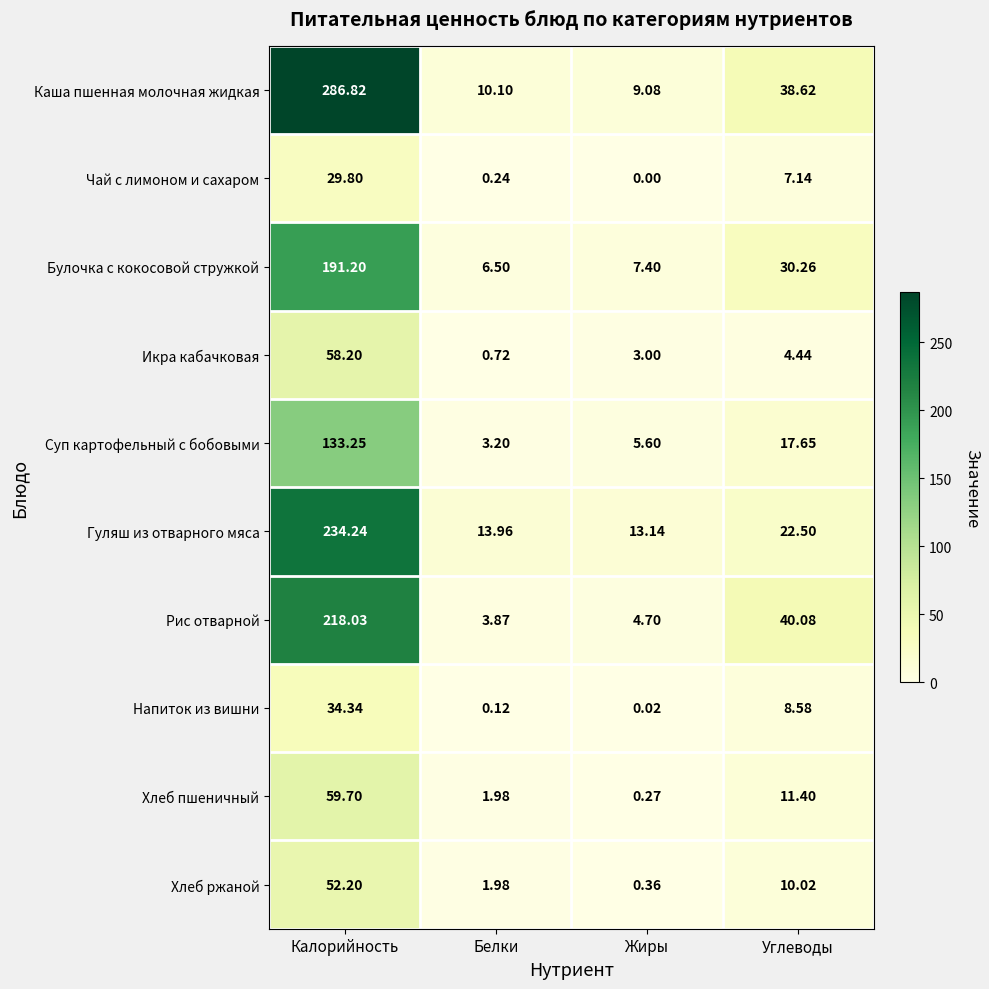

At which label is Каша пшенная молочная жидкая closest to 147?

Углеводы